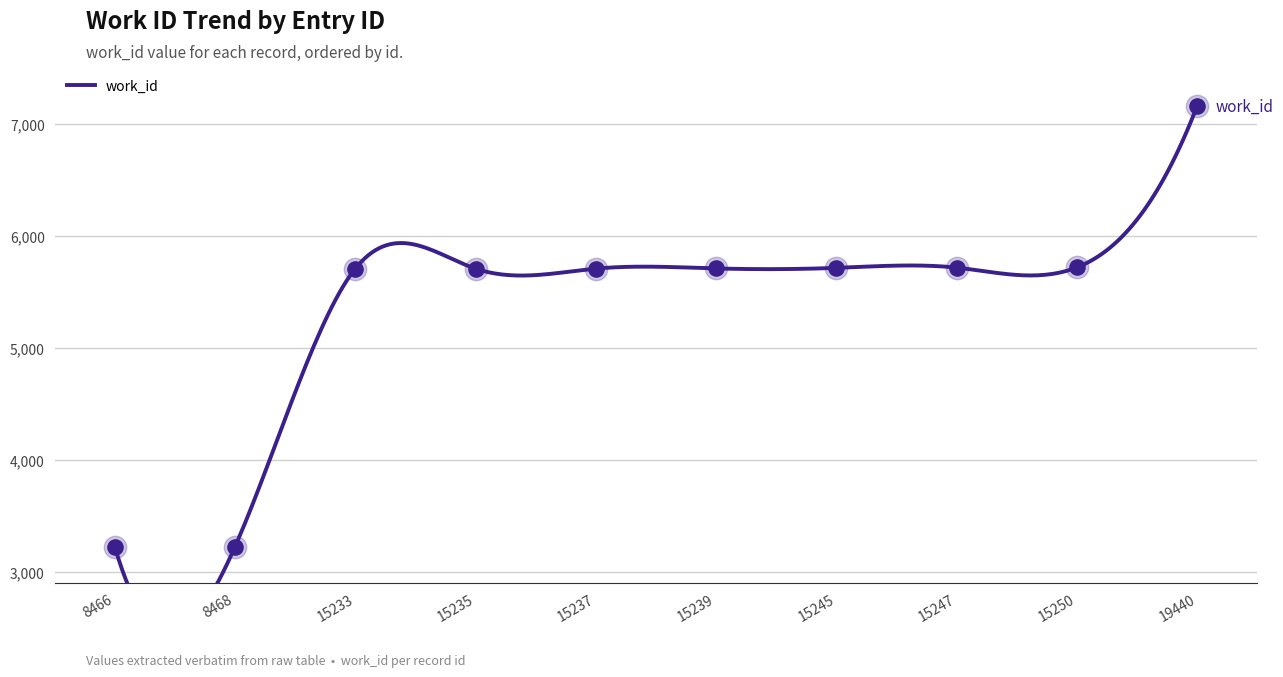

What is the change in value from 15233 to 15239?

+2